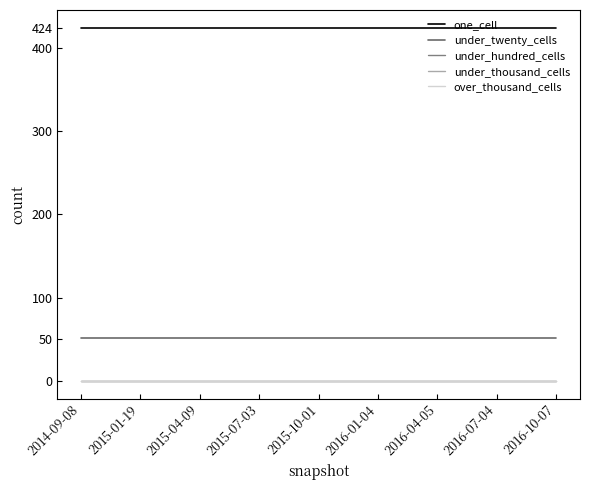

Does the chart display data point markers on the line(s)?

No